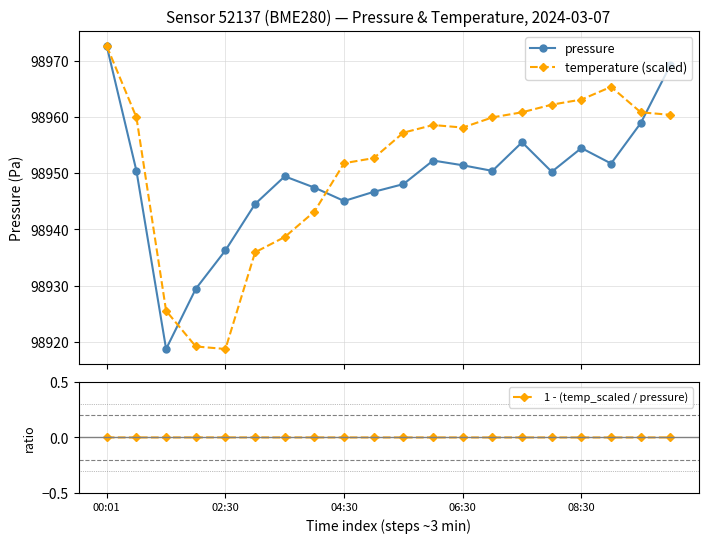

How many data points in temperature (scaled) are less than 98958?

9